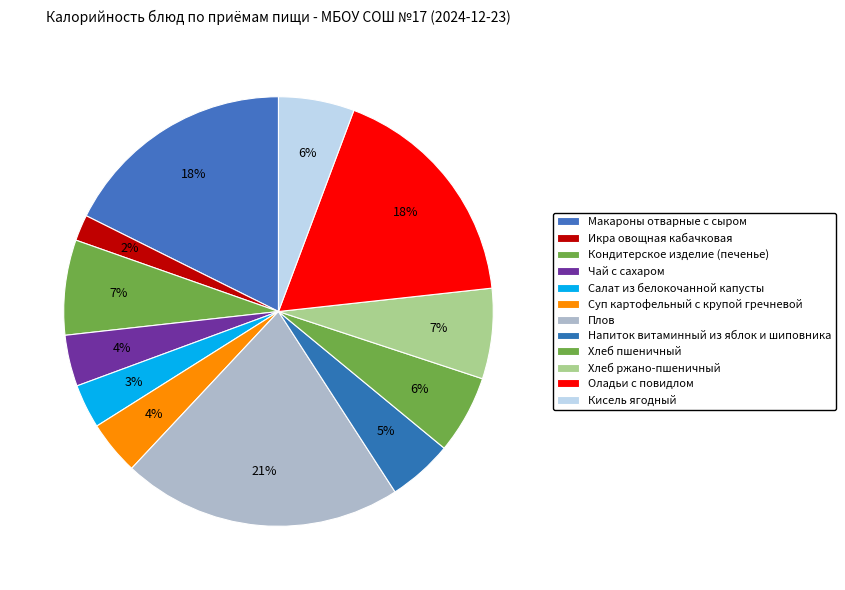

To the nearest percent, what is the difference between the largest and smallest slice percentages?

19%